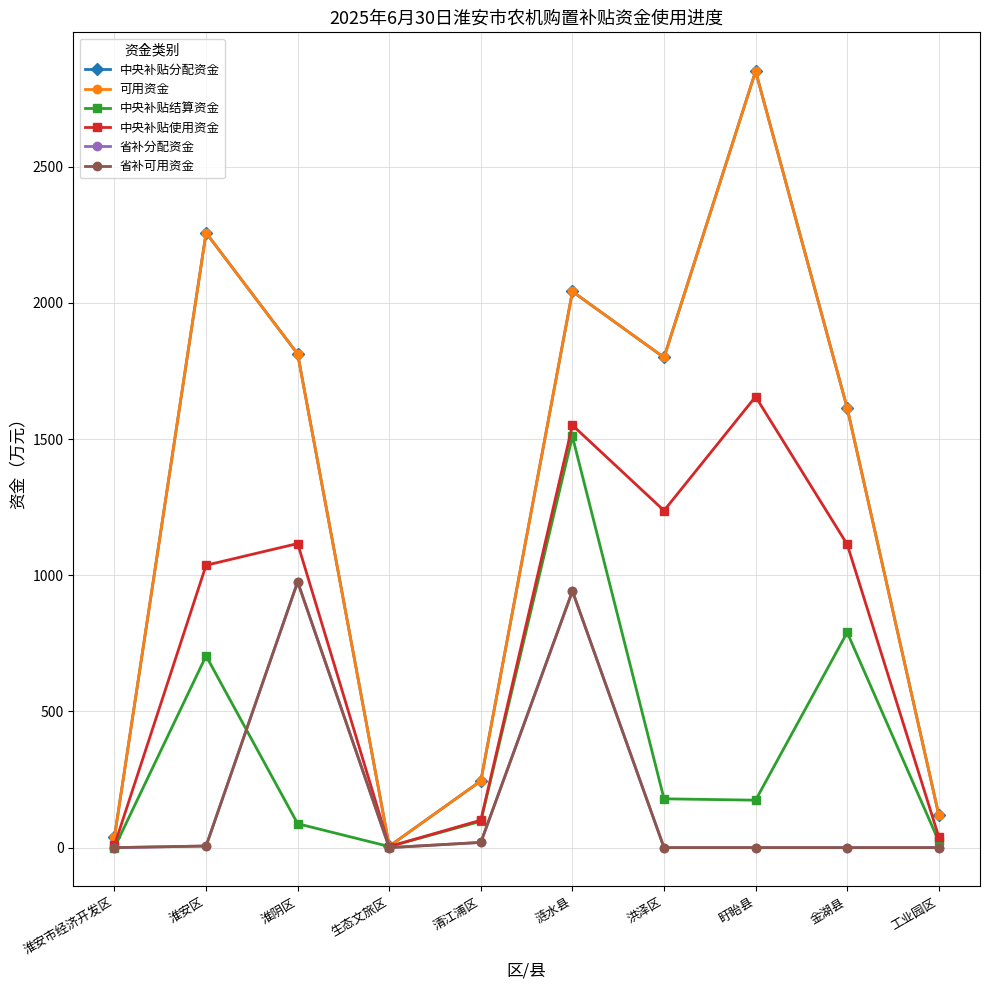

Is this an area chart (filled region under the line)?

No